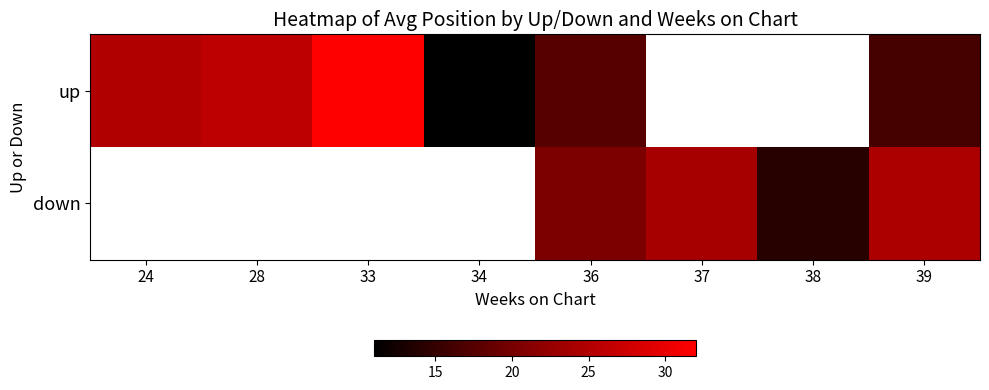

Is the value of down at 34 greater than the value of up at 36?

No